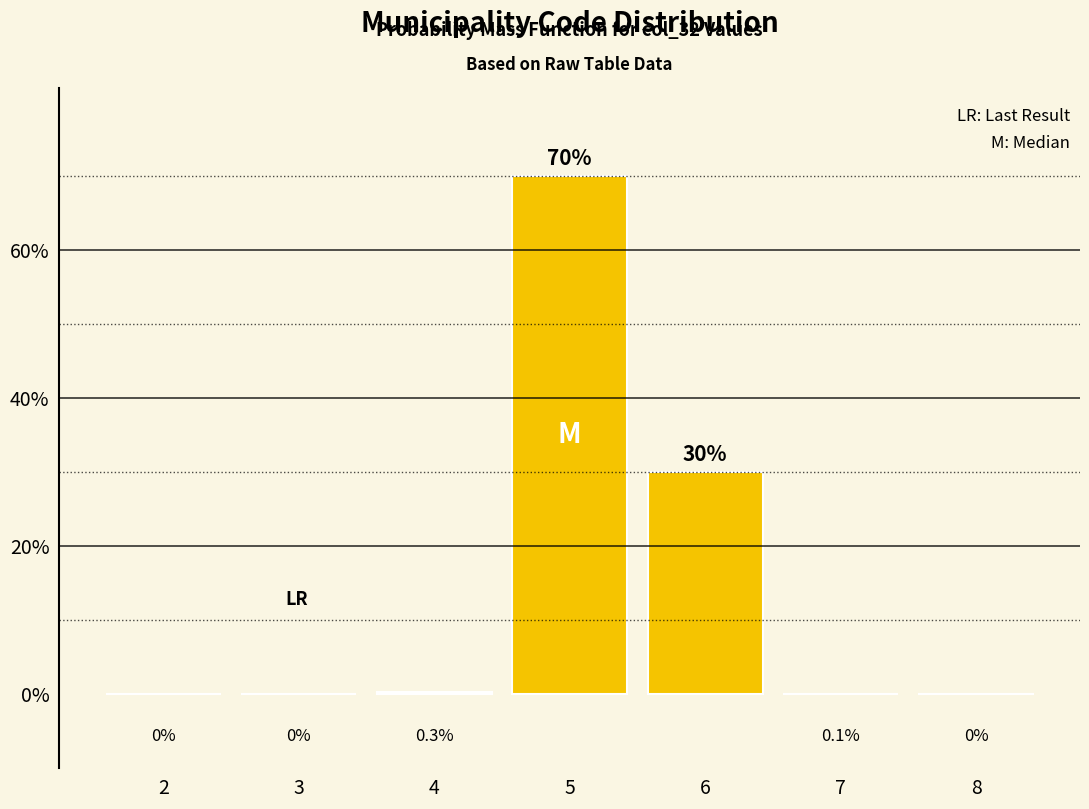

Reading left to right, extract all data points from this chart.

2=0.0	3=0.0	4=0.3	5=70.0	6=30.0	7=0.1	8=0.0